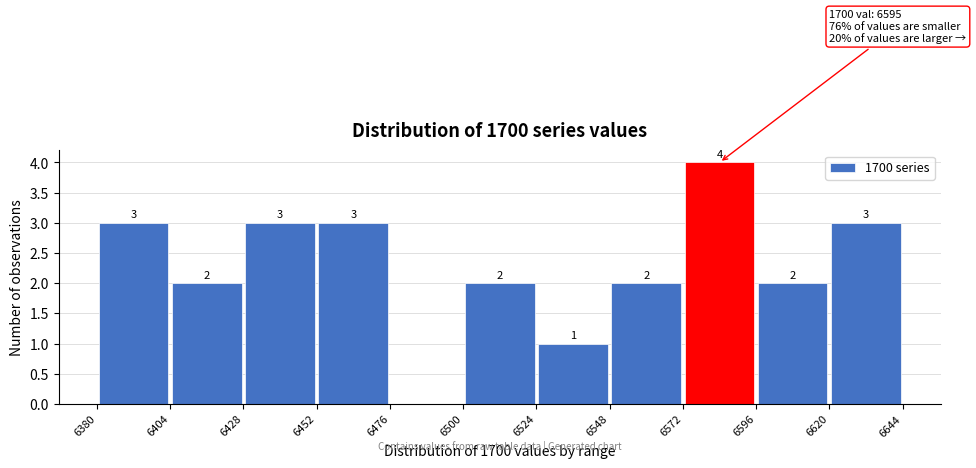

Over which range of the x-axis is the bar tallest?

6572 to 6596